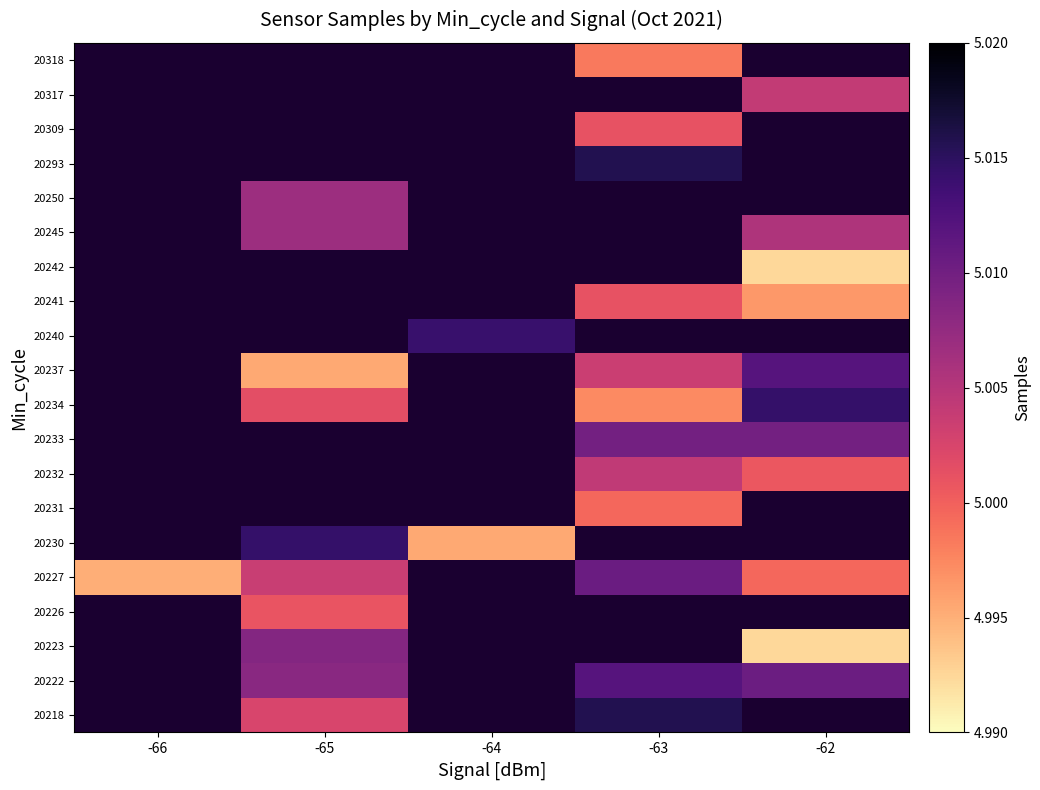

What is the minimum value shown in the chart?

5.0